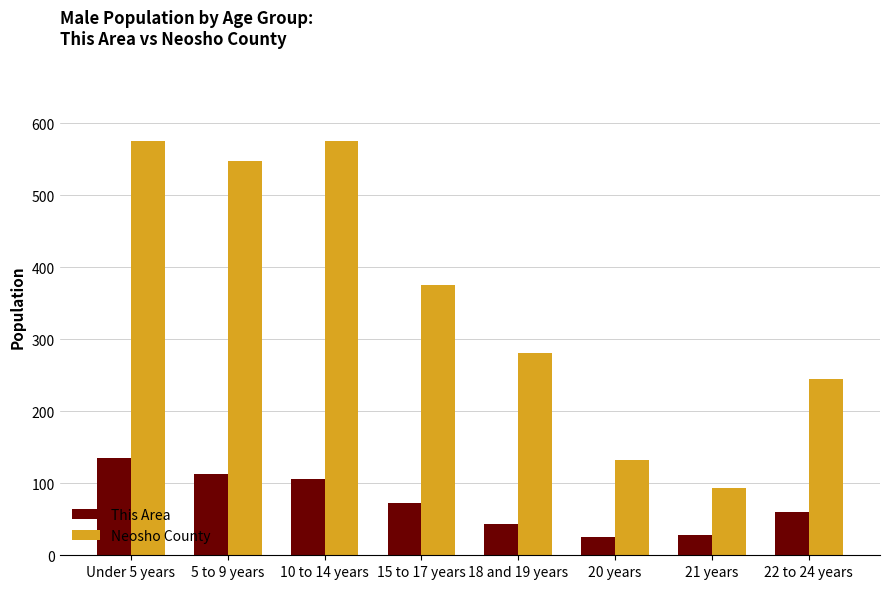

At how many categories does at least one series exceed 183?

6